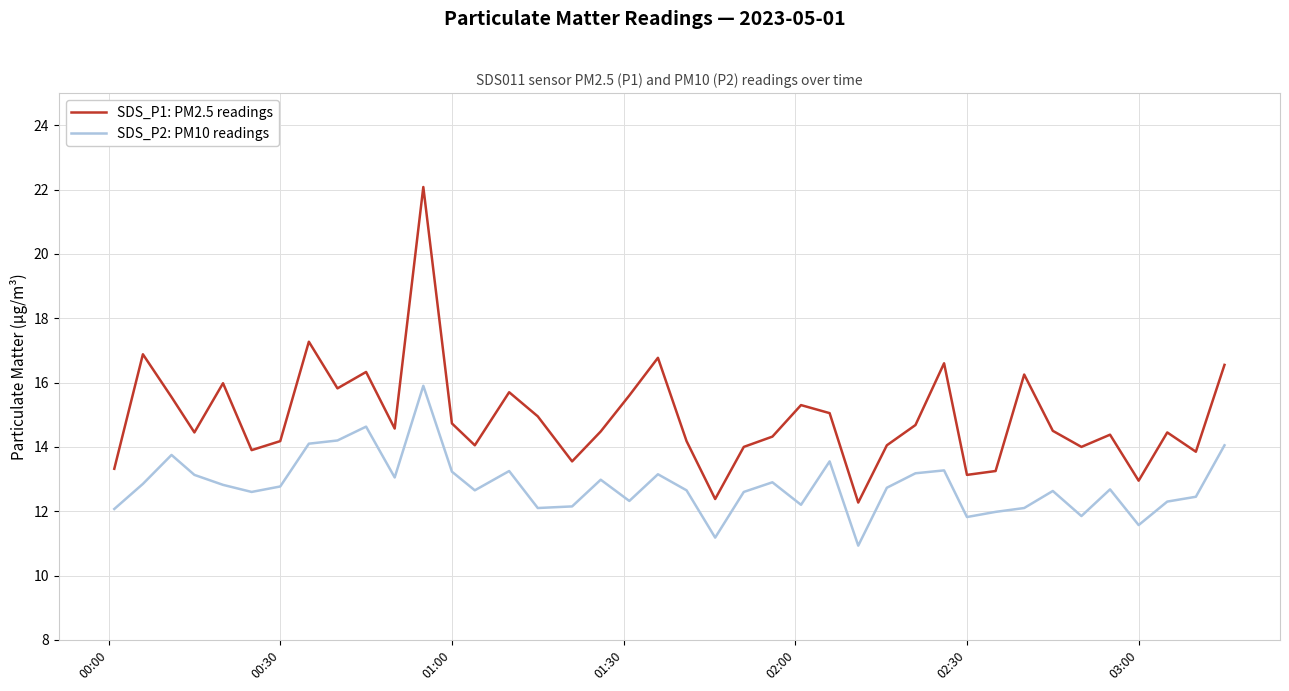

Which series has the widest spread of values?

SDS_P1: PM2.5 readings